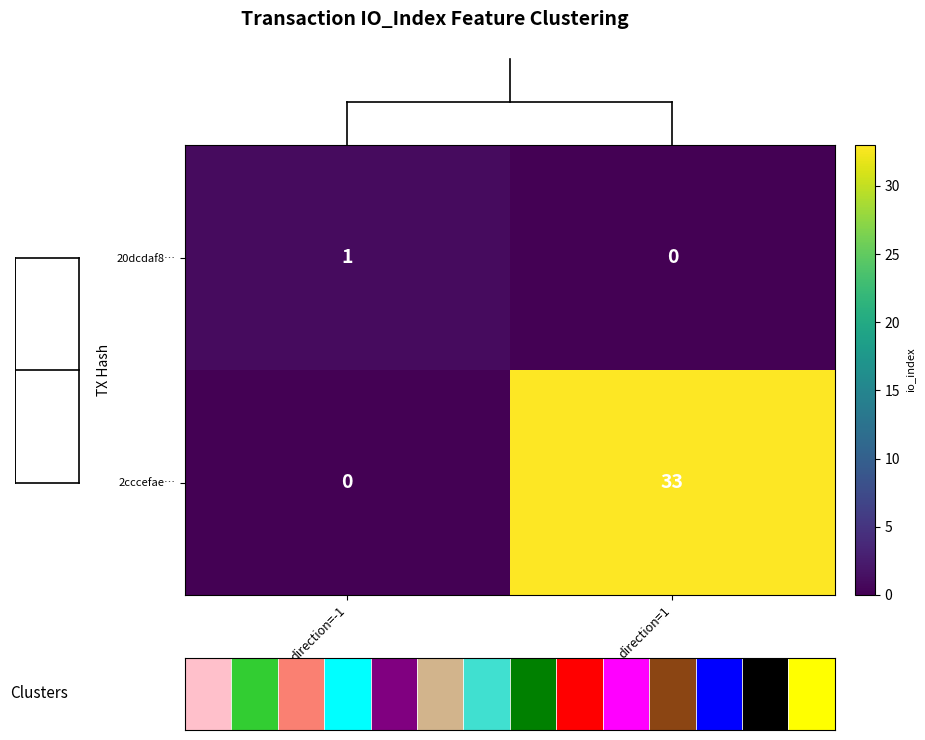

Which series changed the most between direction=-1 and direction=1?

2cccefae…